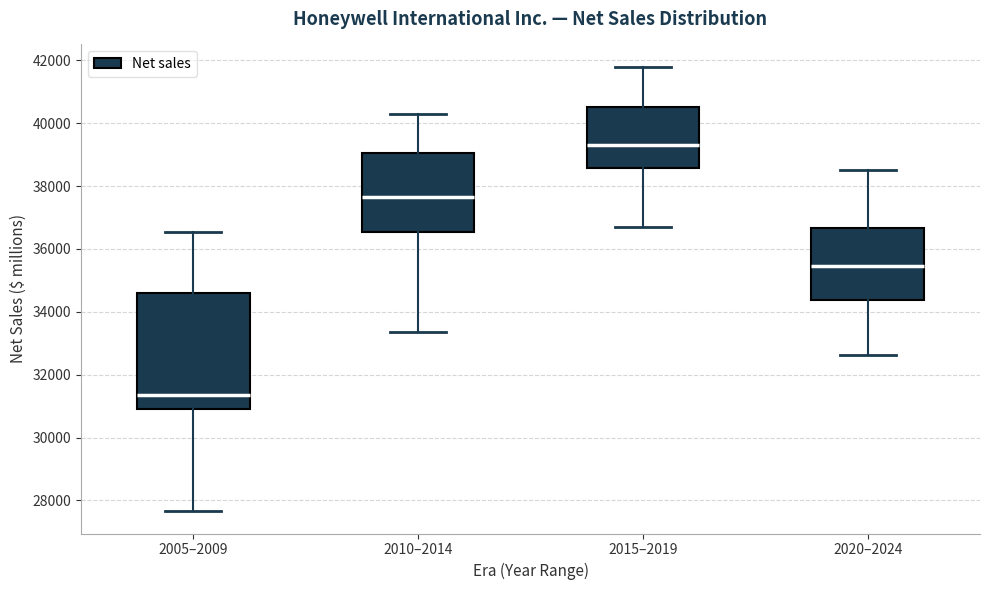

Which box's median line is the lowest?

2005–2009